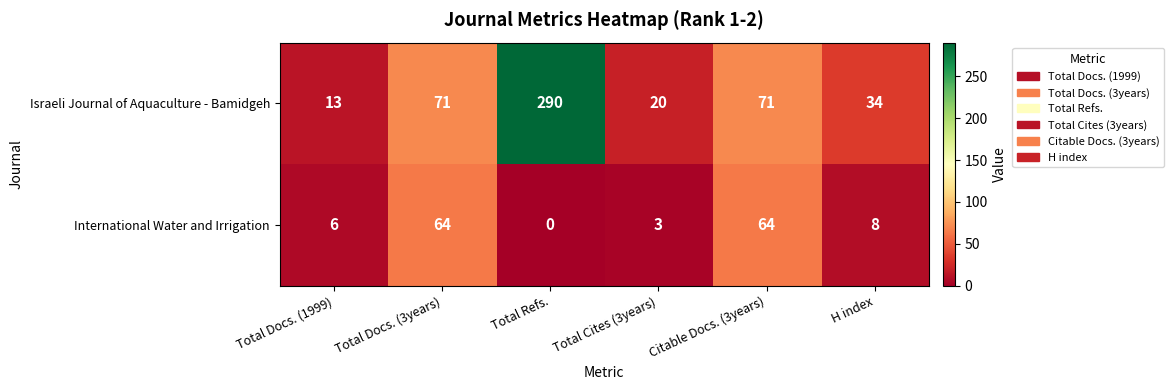

Where is International Water and Irrigation nearest to the value 32?

H index